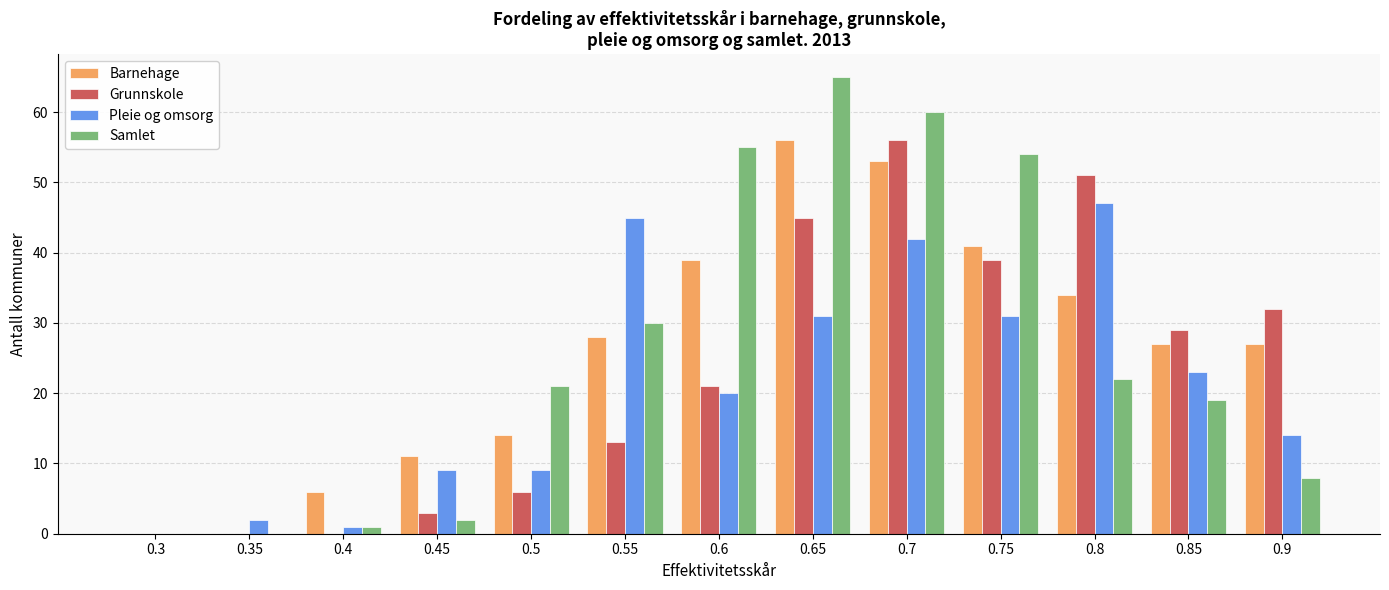

What is the maximum value for Barnehage?

56